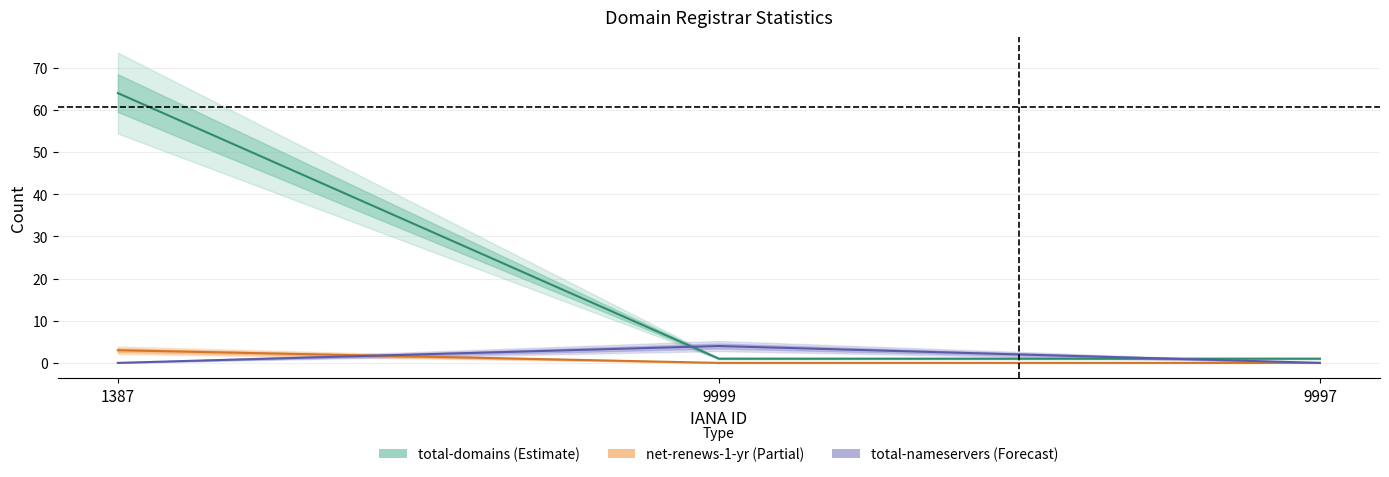

What is the greatest value displayed?

64